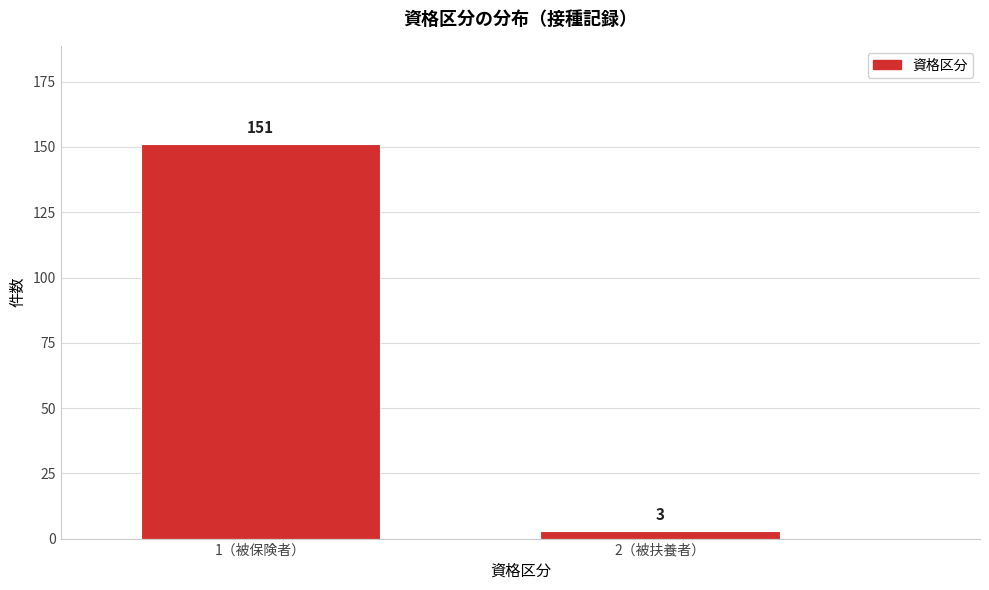

Reading right to left, what are all the values shown in this chart?

3	151